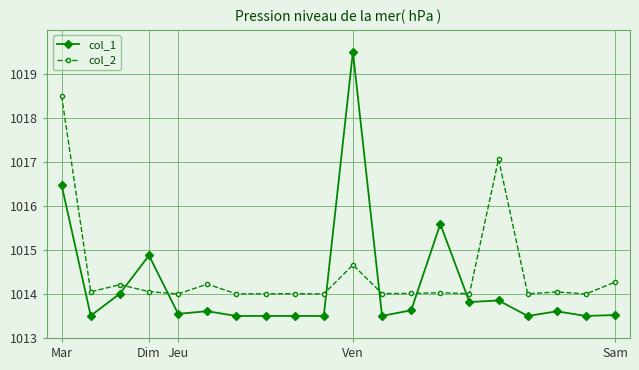

True or false: col_1 has more than 2 interior local peaks.

True